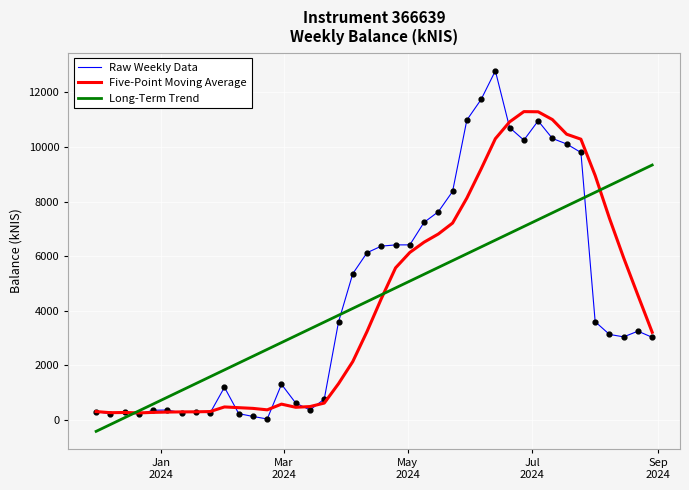

What is the smallest value displayed?

-416.4